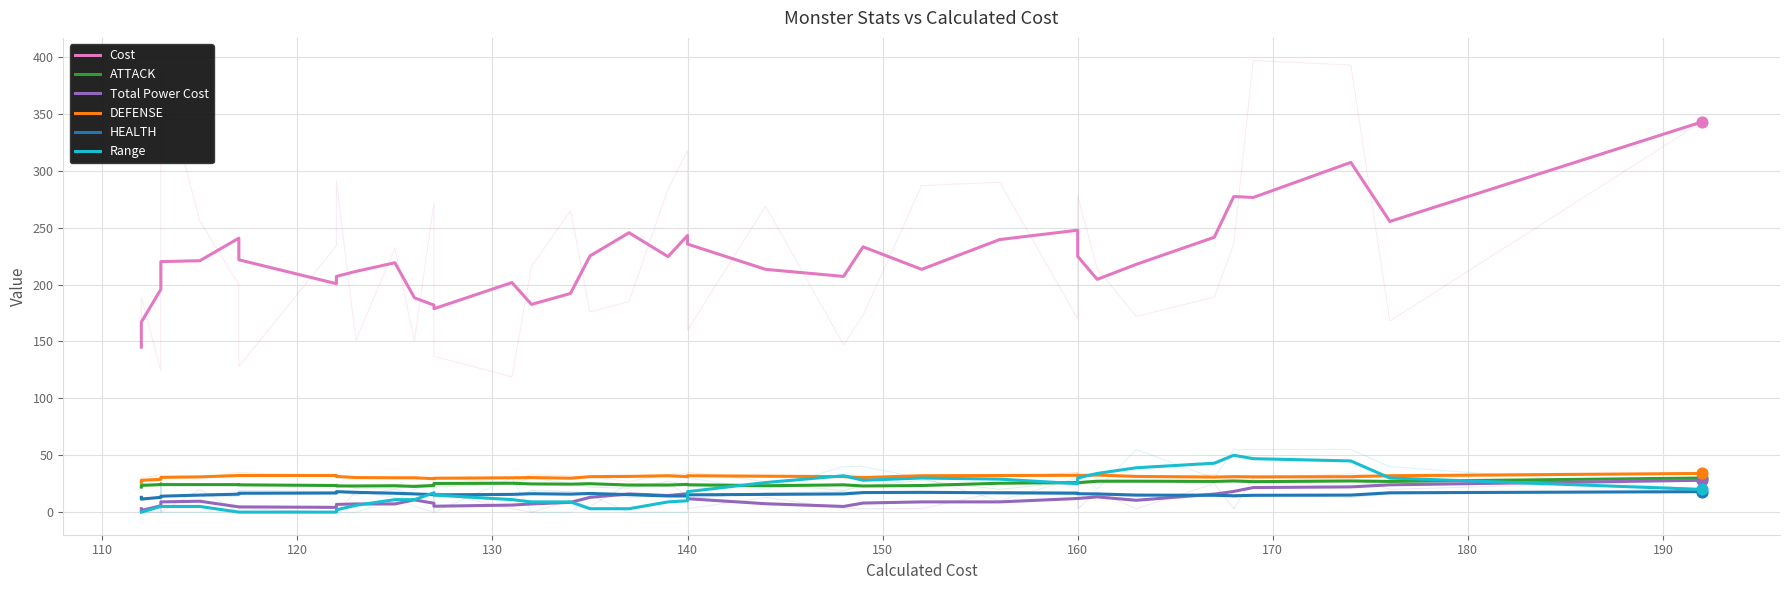

Is the value of Cost at 140 greater than the value of HEALTH at 180?

Yes